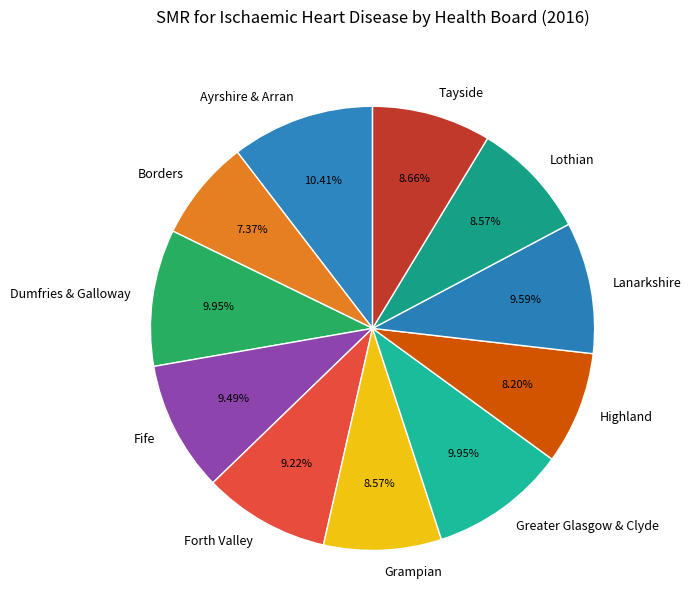

How many slices are in this pie chart?

11